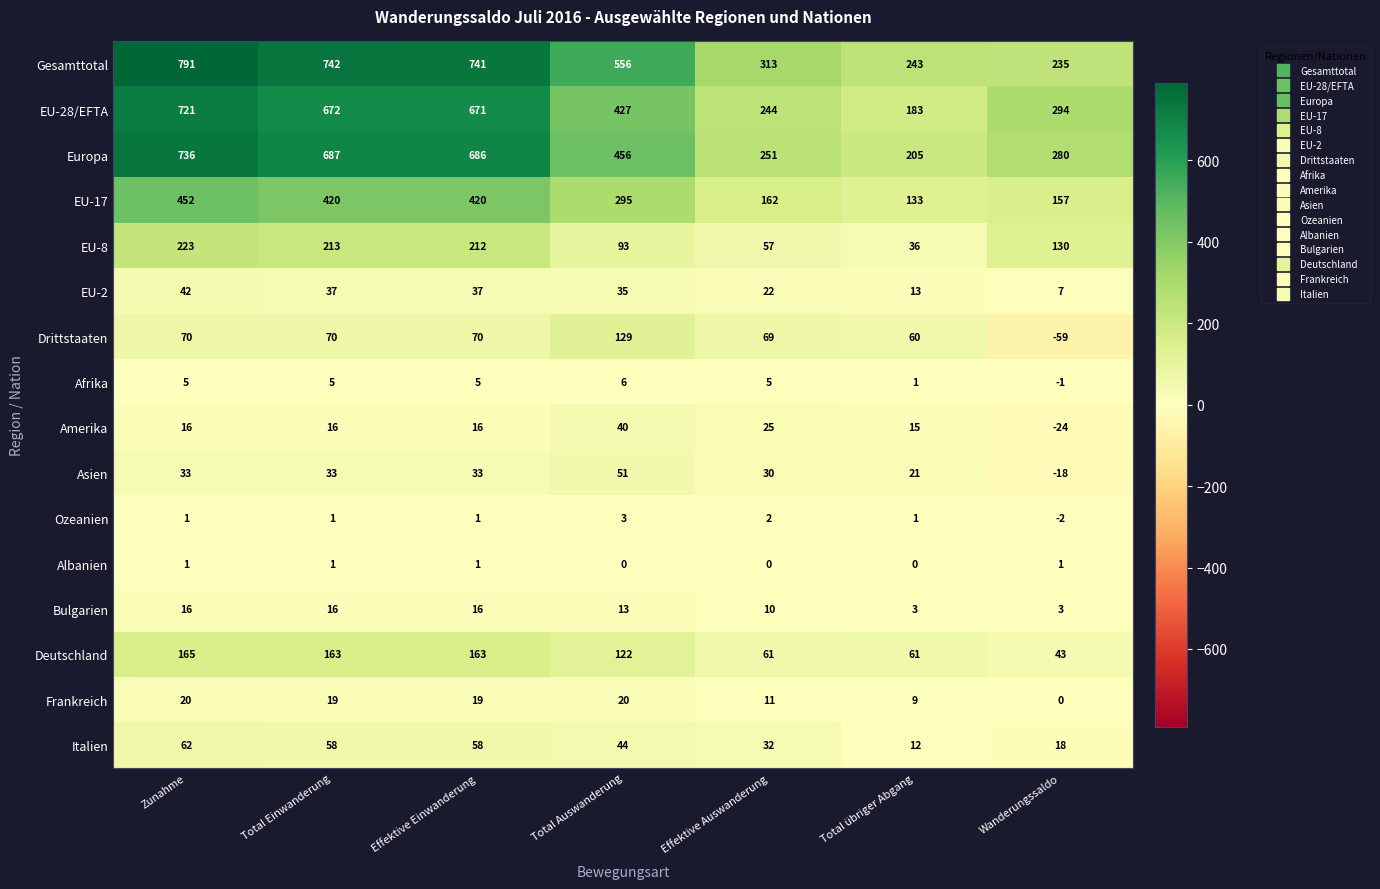

Which series has the largest total across all categories?

Gesamttotal